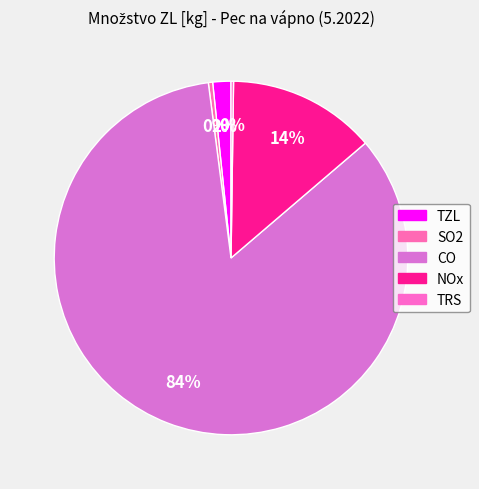

To the nearest percent, what is the difference between the NOx and CO slice percentages?

71%